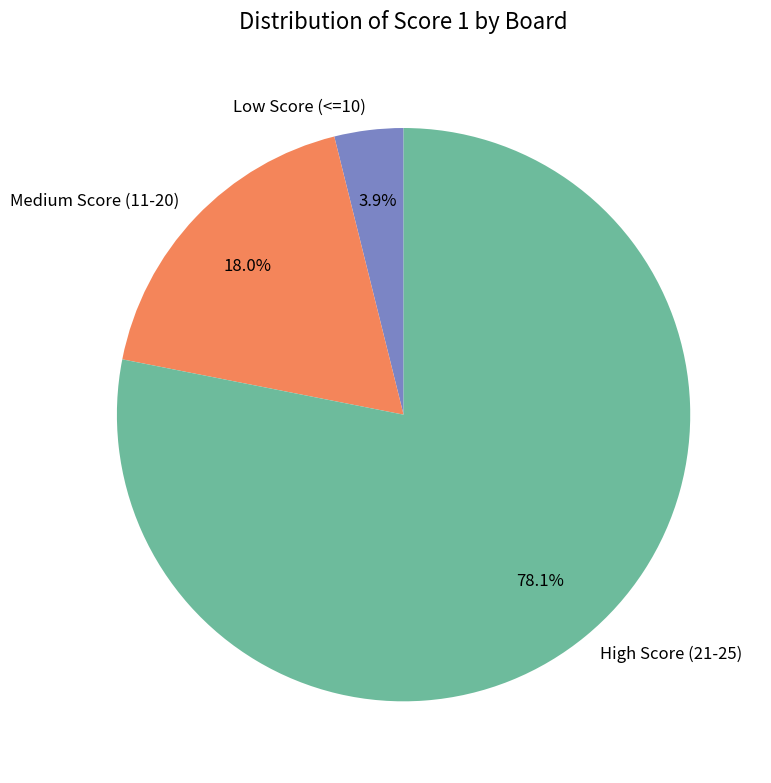

Which slice is the smallest?

Low Score (<=10)